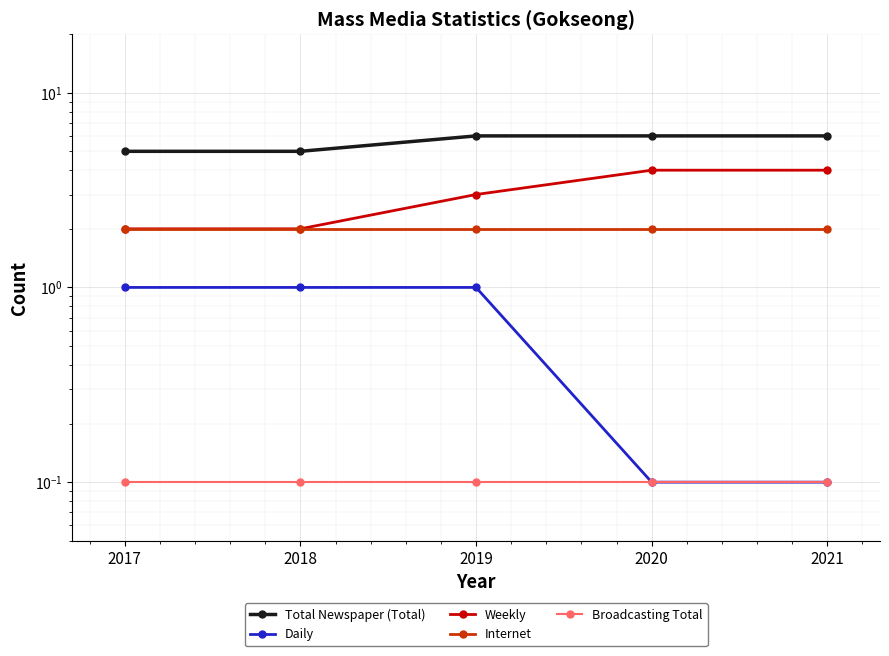

What is the approximate value of Total Newspaper (Total) at 2019?

6.0